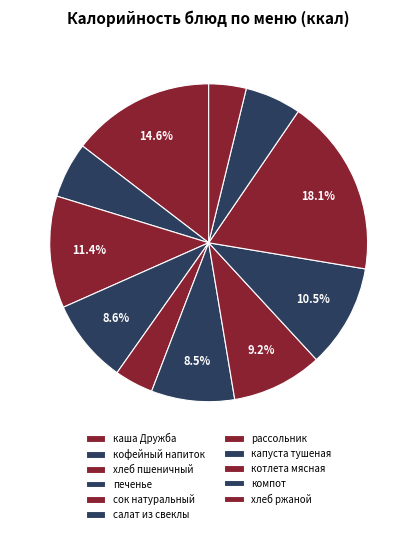

Do котлета мясная and капуста тушеная together represent more than half of the pie?

No